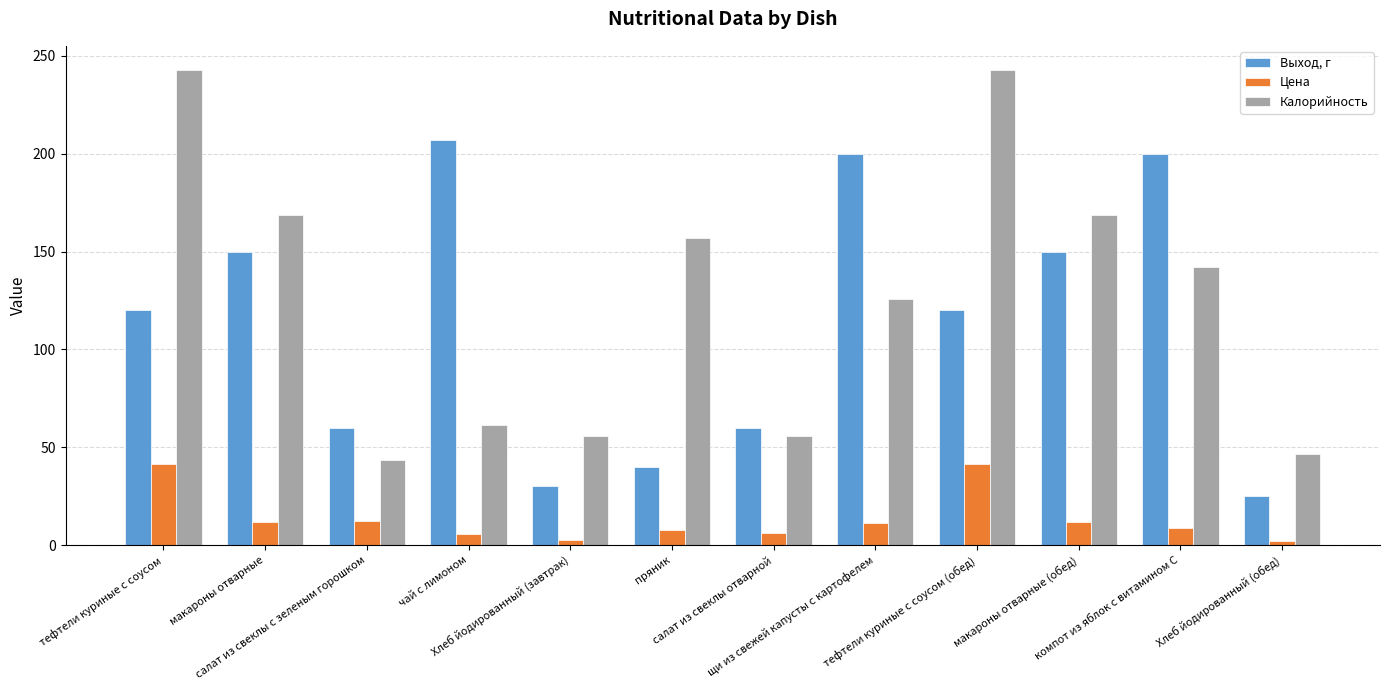

What is the label of the 1st bar from the left?

тефтели куриные с соусом